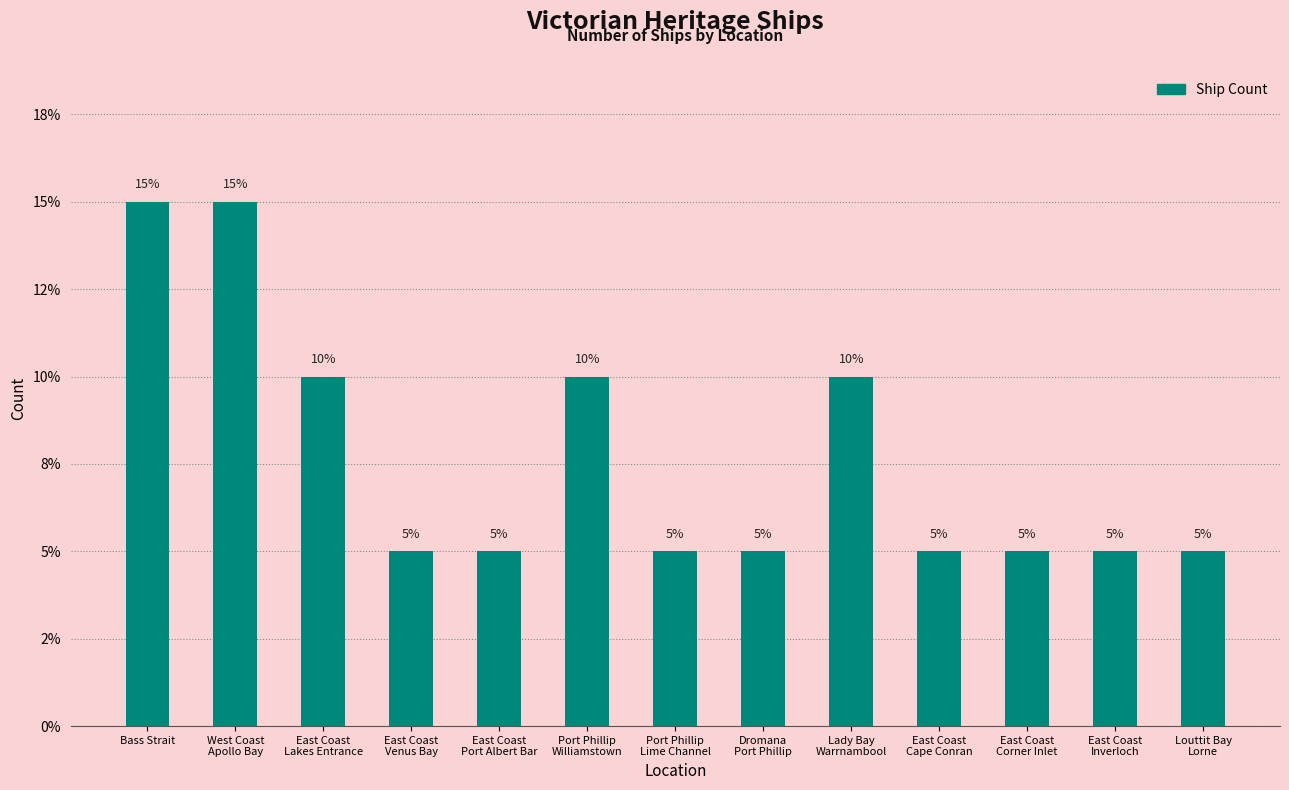

Reading right to left, list all the values displayed in this chart.

5	5	5	5	10	5	5	10	5	5	10	15	15